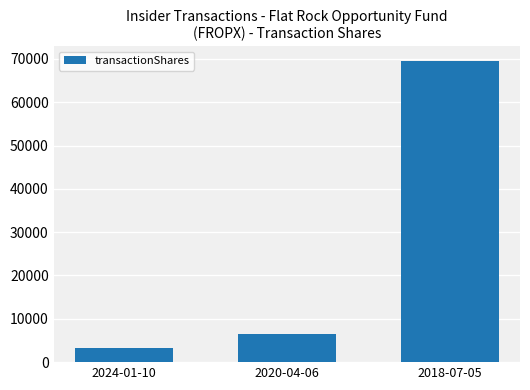

Count the number of data series in this chart.

1